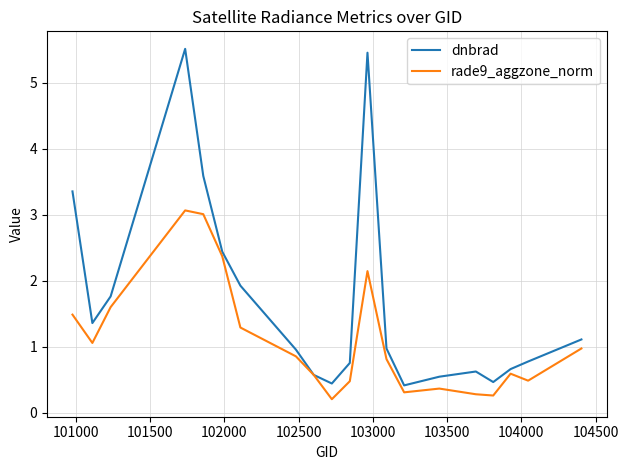

What is the greatest value displayed?

5.5